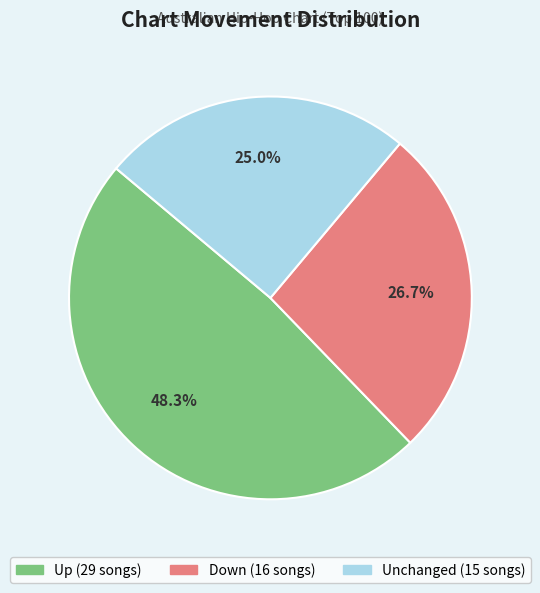

Does any single category account for the majority?

No